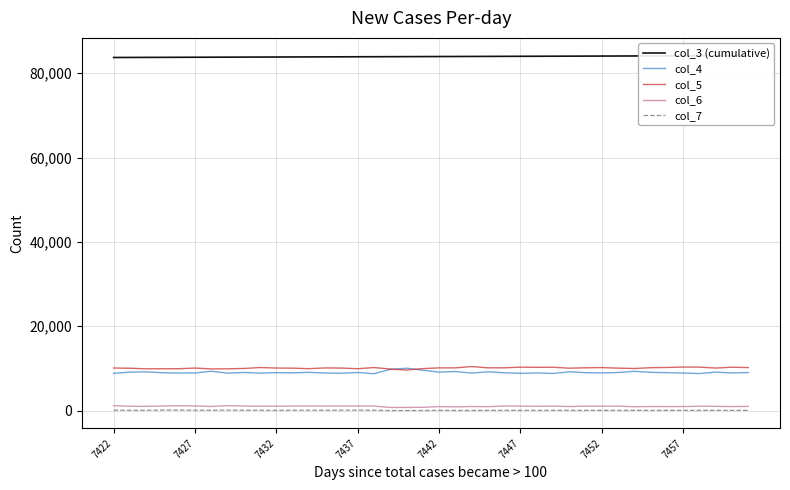

What is the difference between the col_4 values at 8 and 14?

192